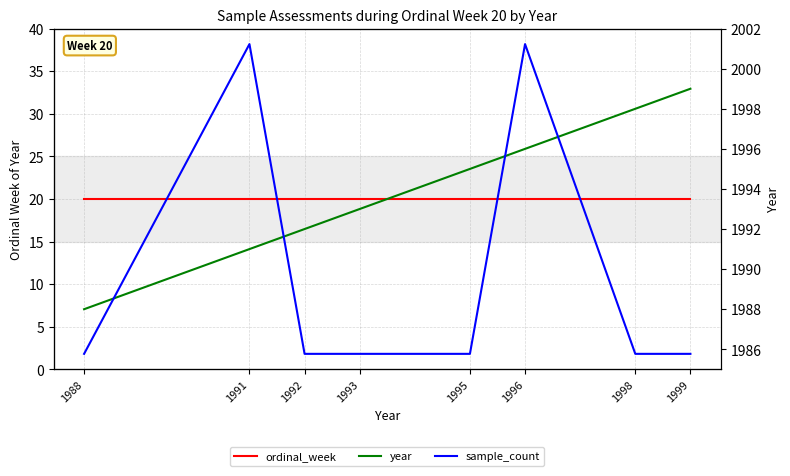

How many interior local peaks does the sample_count series have?

2